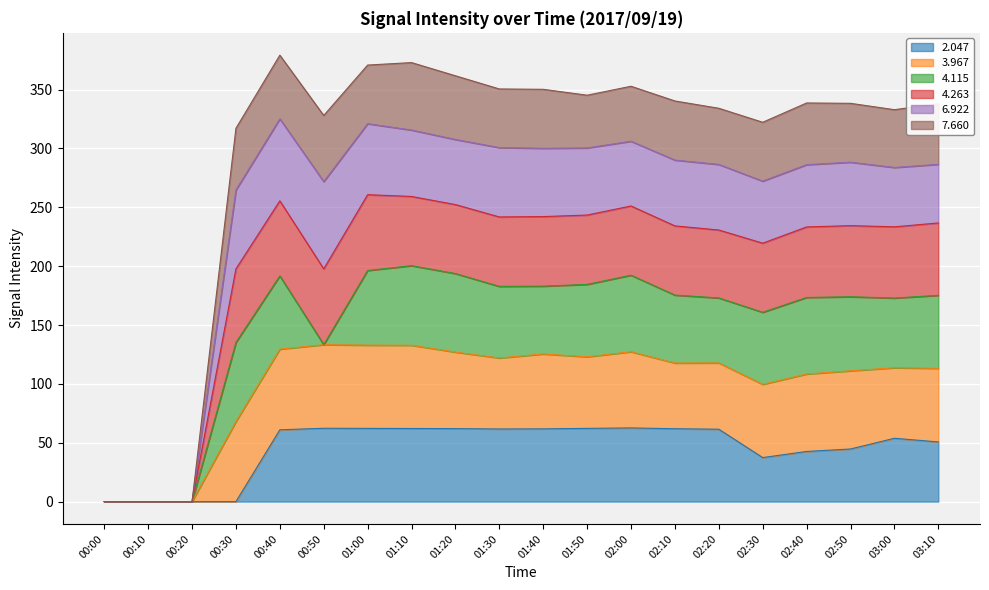

Is the value of 3.967 at 03:10 greater than the value of 4.263 at 03:00?

Yes